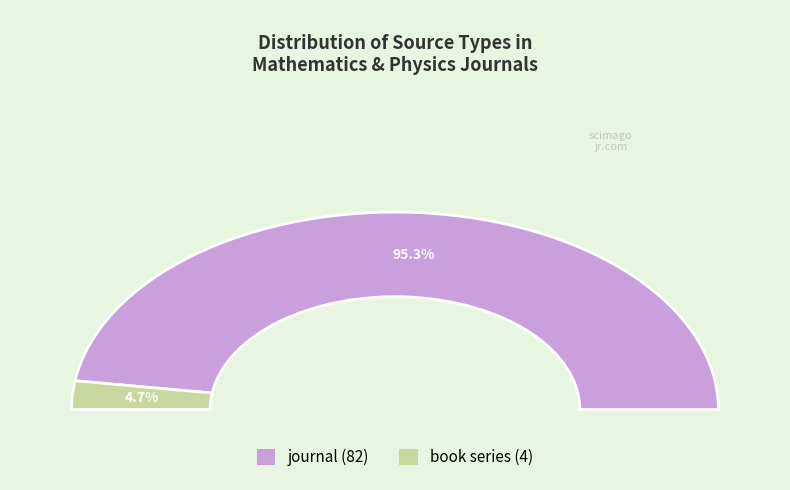

How many segments does this pie chart have?

2